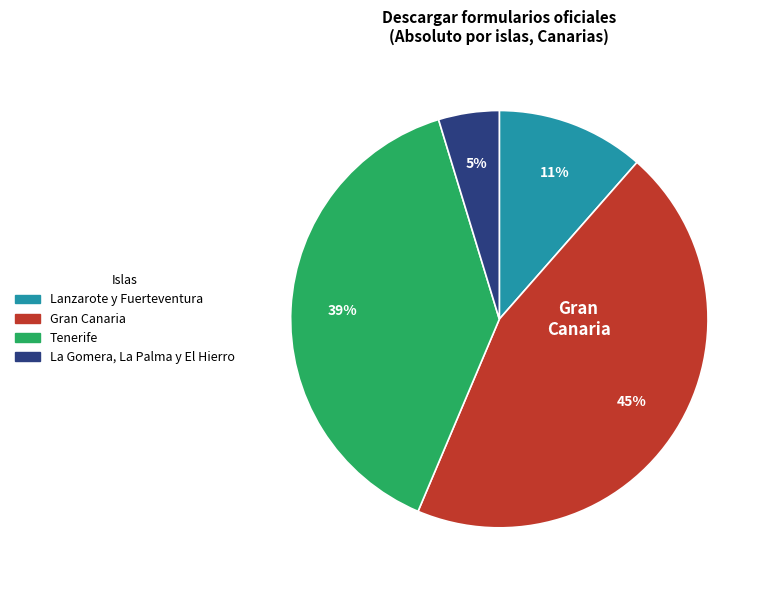

Is Lanzarote y Fuerteventura the majority of the pie?

No